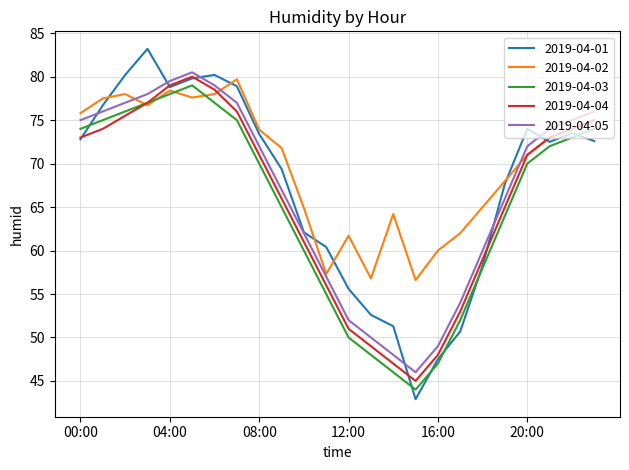

What is the highest value of the 2019-04-04 series?

80.0